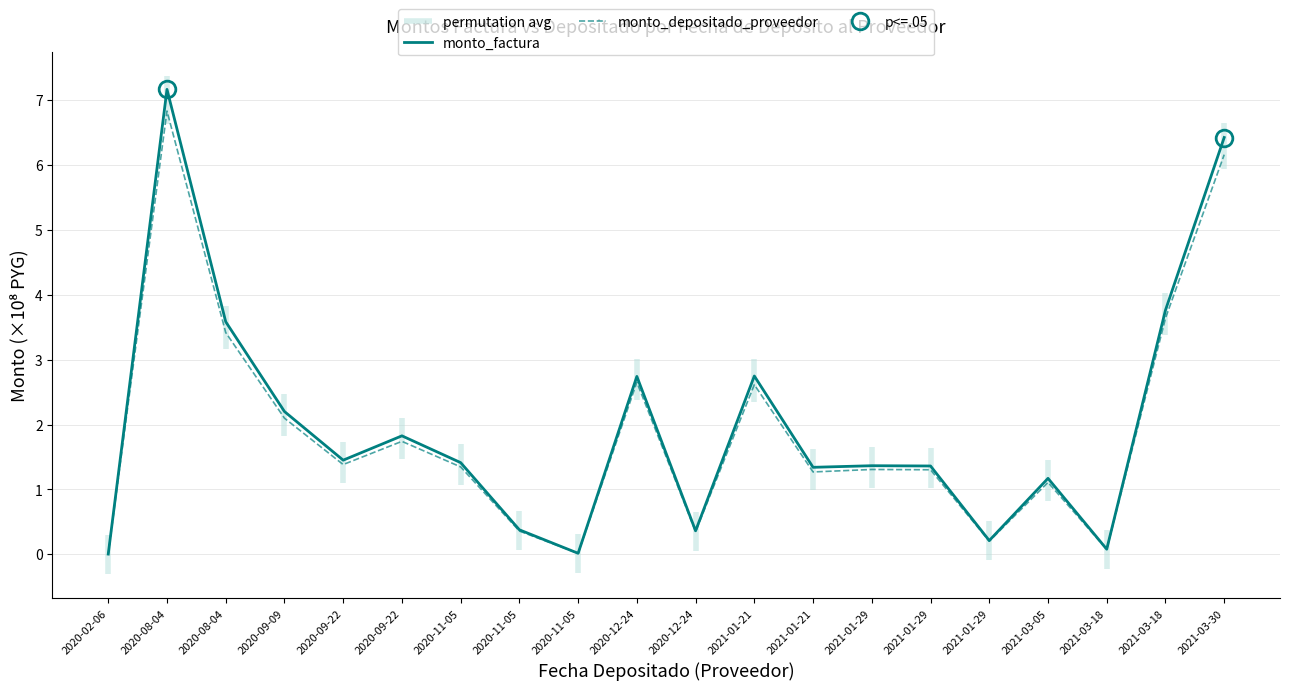

How many categories are shown in the chart?

20